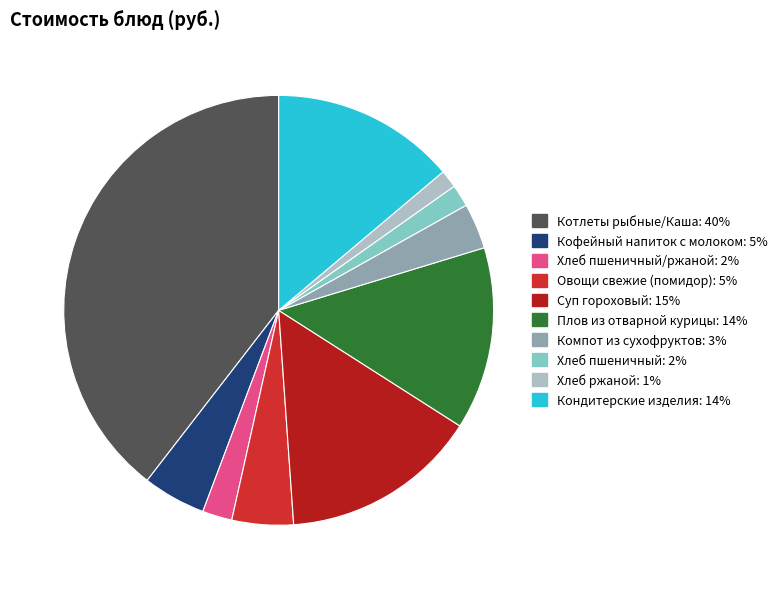

Is there a majority slice in this chart?

No